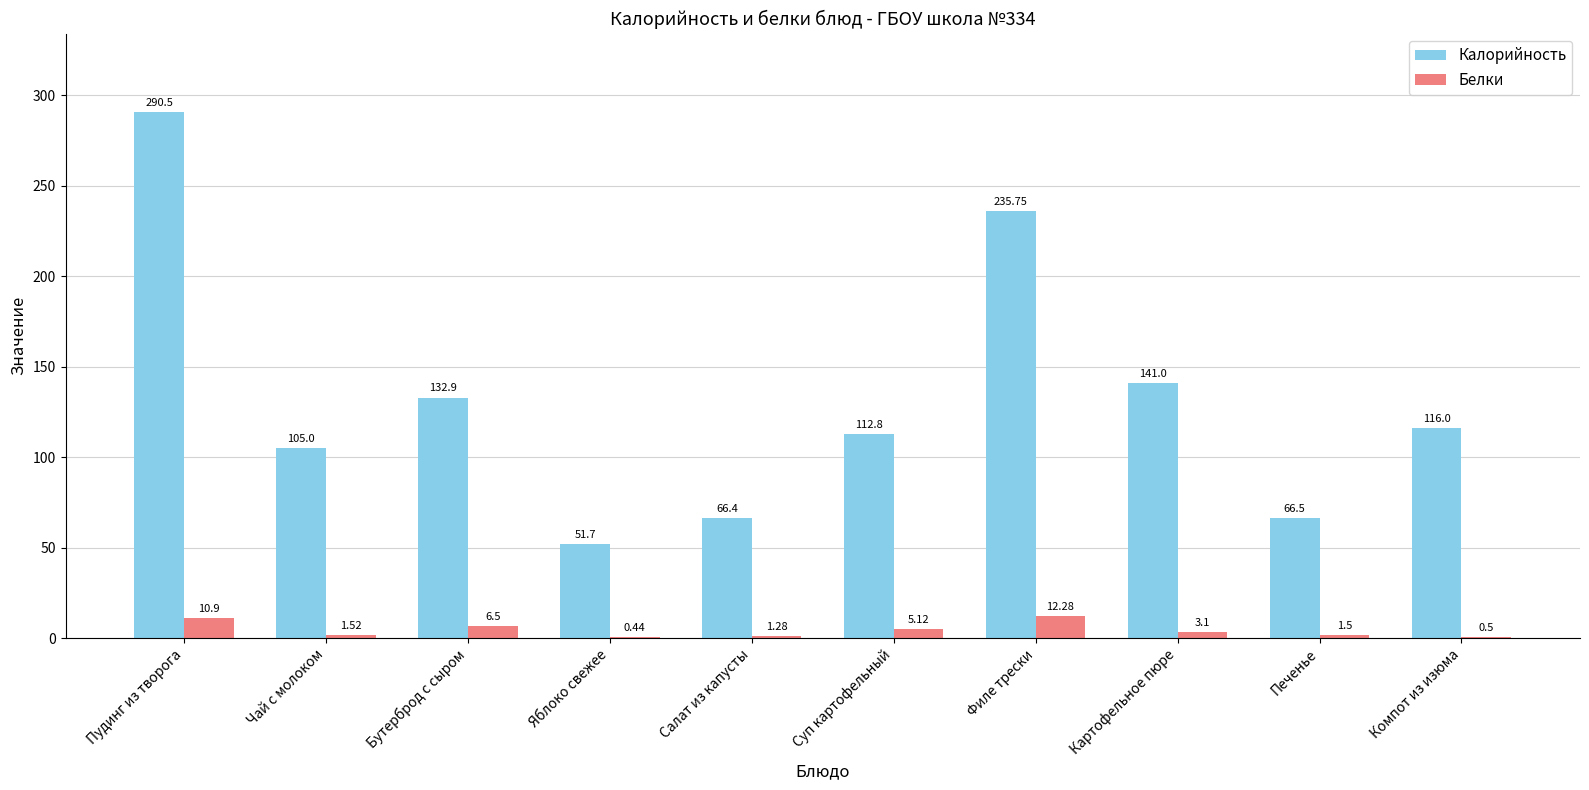

Where does the Белки series first go above 3?

Пудинг из творога